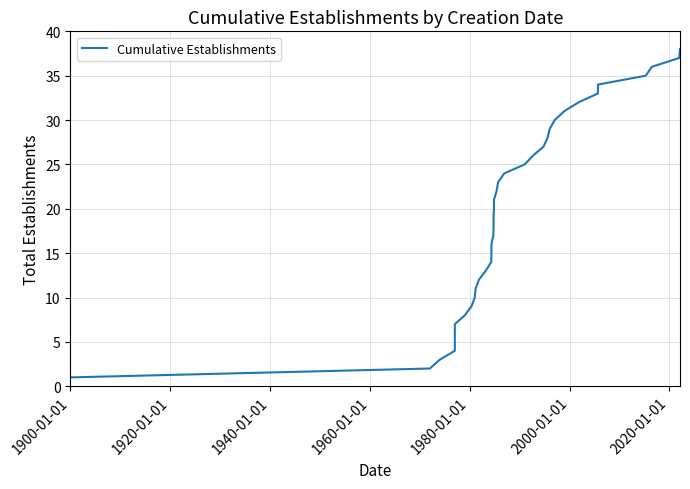

Is it true that the value at 30 is 10?

False